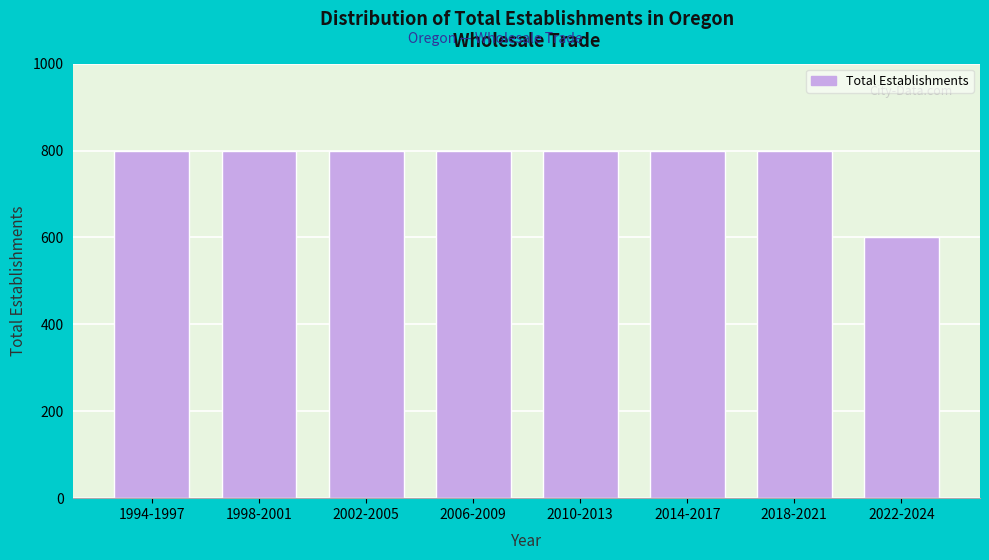

Reading right to left, list all the values displayed in this chart.

2022-2024=600	2018-2021=800	2014-2017=800	2010-2013=800	2006-2009=800	2002-2005=800	1998-2001=800	1994-1997=800